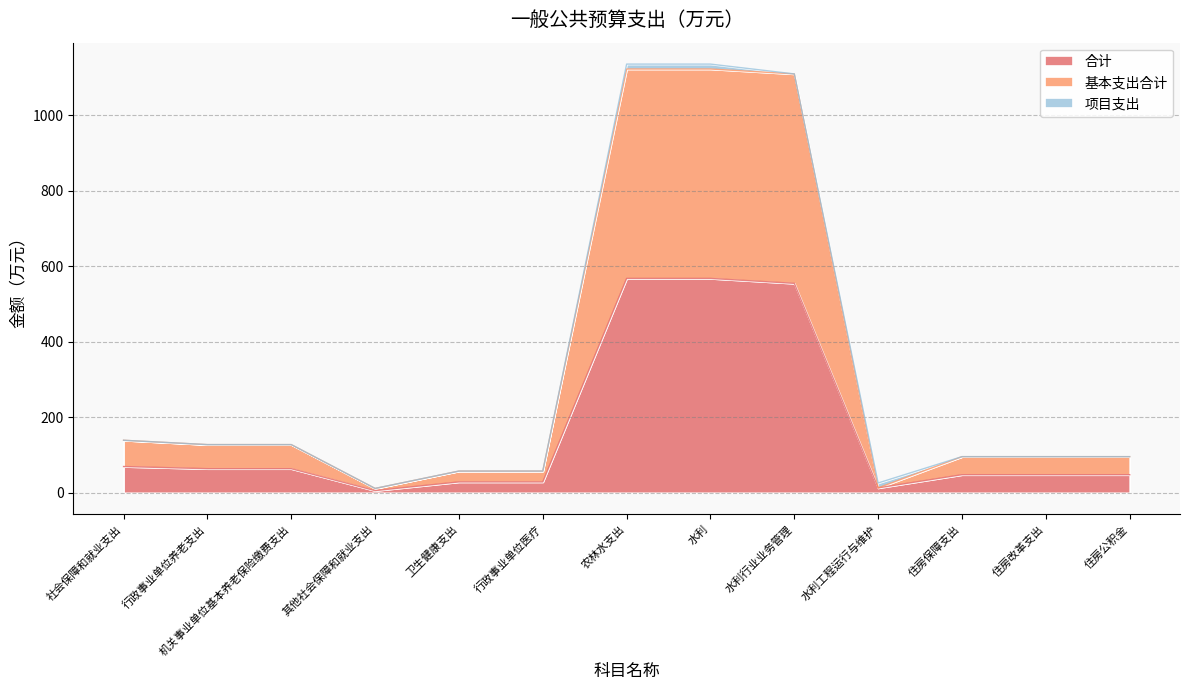

The value of 合计 at 水利工程运行与维护 is 17.8. True or false?

False